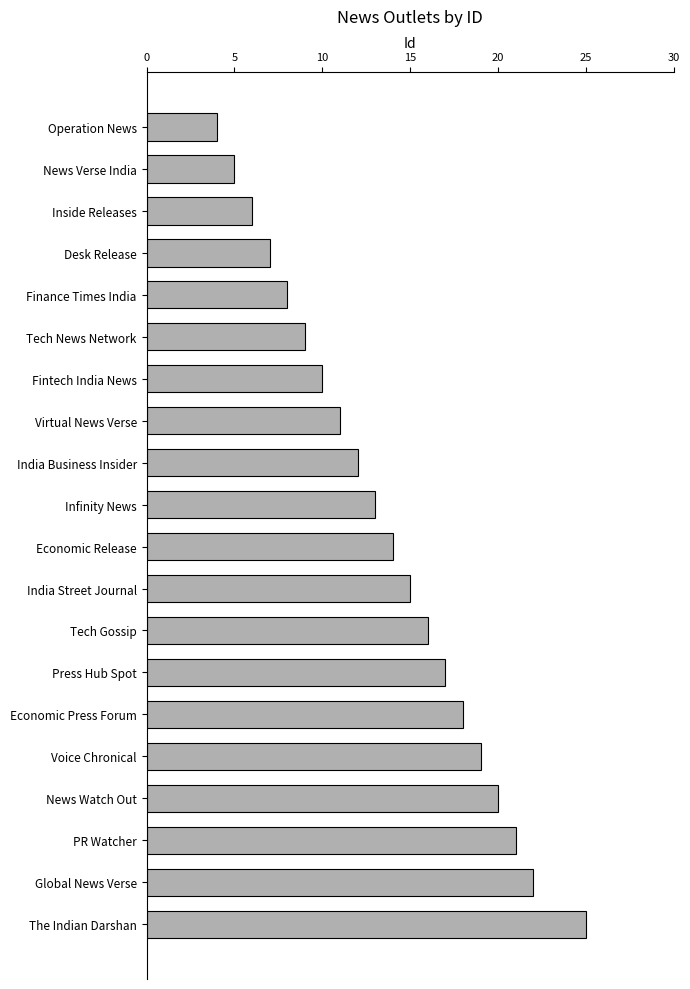

Is it true that the value at Voice Chronical is 19?

True